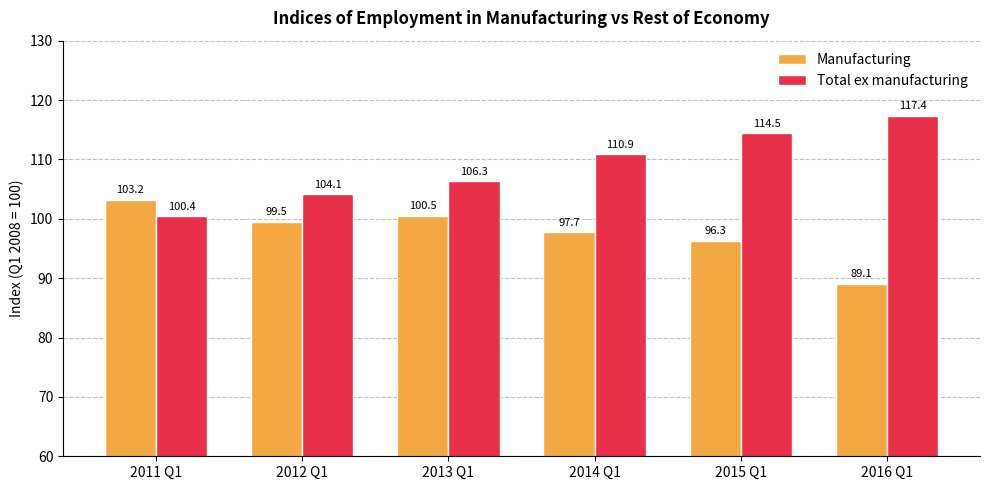

Rank the series at 2013 Q1 from highest to lowest value.

Total ex manufacturing, Manufacturing